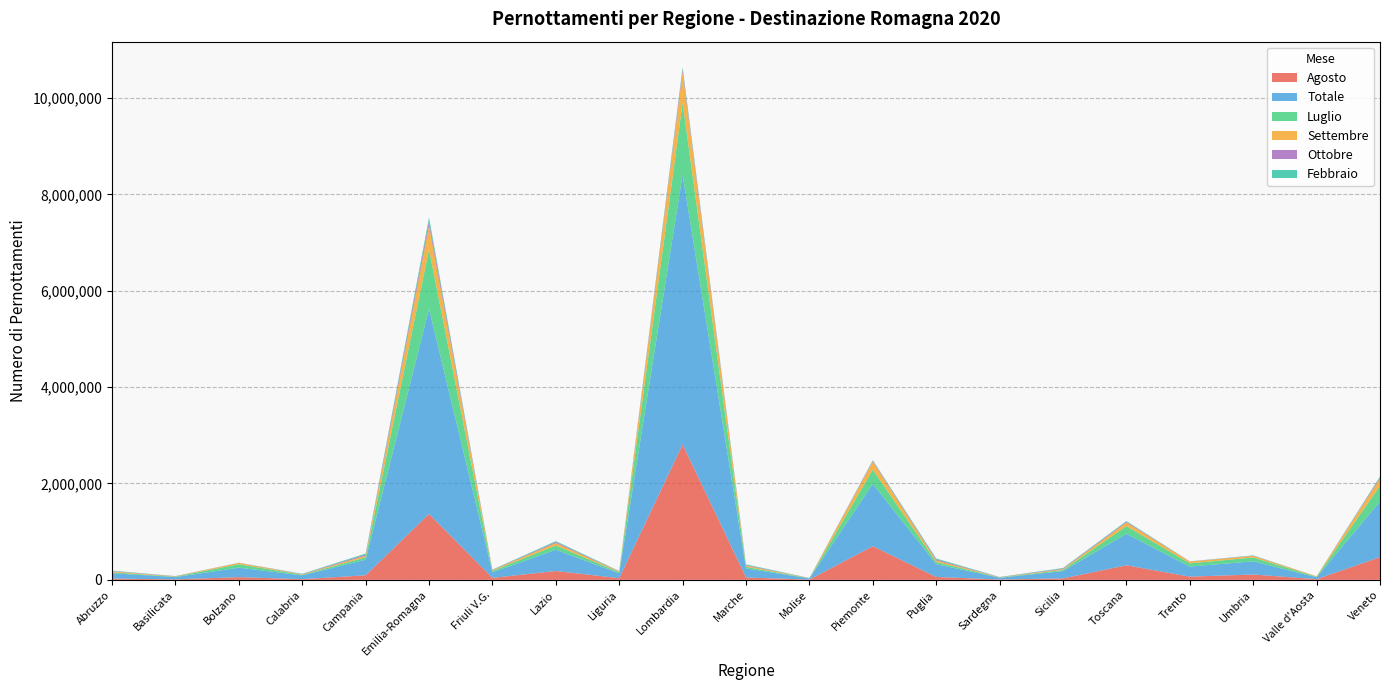

Reading right to left, list all the values displayed in this chart.

Agosto: 471433	13745	111024	66562	302004	29750	6648	59979	697931	5290	49672	2810846	34301	183909	40978	1367437	94039	14249	56150	9974	25614
Totale: 1156517	39379	273488	209104	653074	152262	36623	266600	1293816	23124	188159	5597996	101874	440194	117284	4257154	324019	78693	196556	47786	111444
Luglio: 323702	10589	79006	66926	159085	22741	4742	43319	293297	3984	31434	1493484	21349	88482	28352	1234934	48904	11577	71639	8133	18670
Settembre: 153296	9490	31537	36415	74760	17251	4317	32604	168550	2798	24916	635761	15620	51549	16005	492726	33930	8209	27503	5858	19275
Ottobre: 21479	882	6184	3477	17069	12612	3406	20791	16766	1676	13000	58176	5842	20278	5748	91981	23521	6321	2894	3812	8507
Febbraio: 18797	319	6592	2379	14143	10914	3926	19612	13823	2065	13923	43686	4572	19200	4866	76696	21073	6969	1265	2921	7817